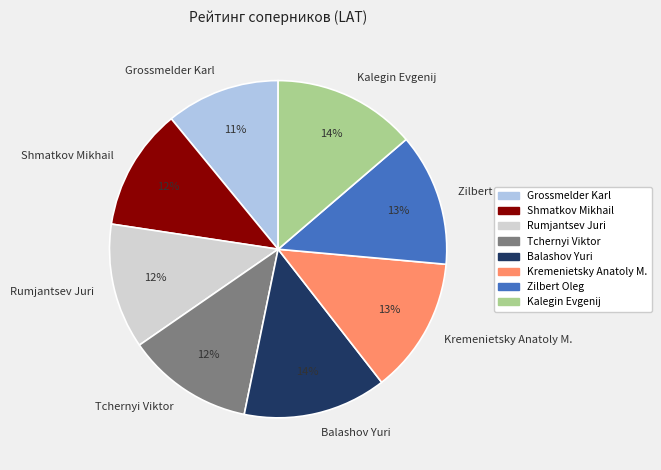

To the nearest percent, what portion does Kalegin Evgenij represent?

14%